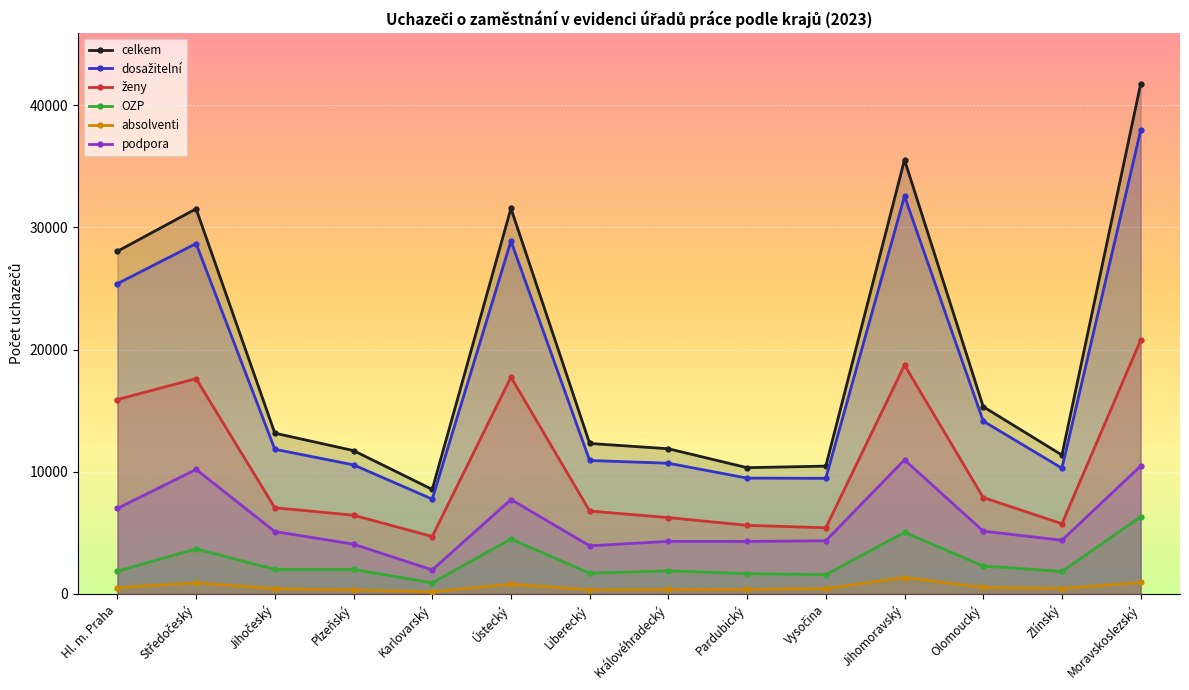

What is the difference between the absolventi values at Vysočina and Karlovarský?

258